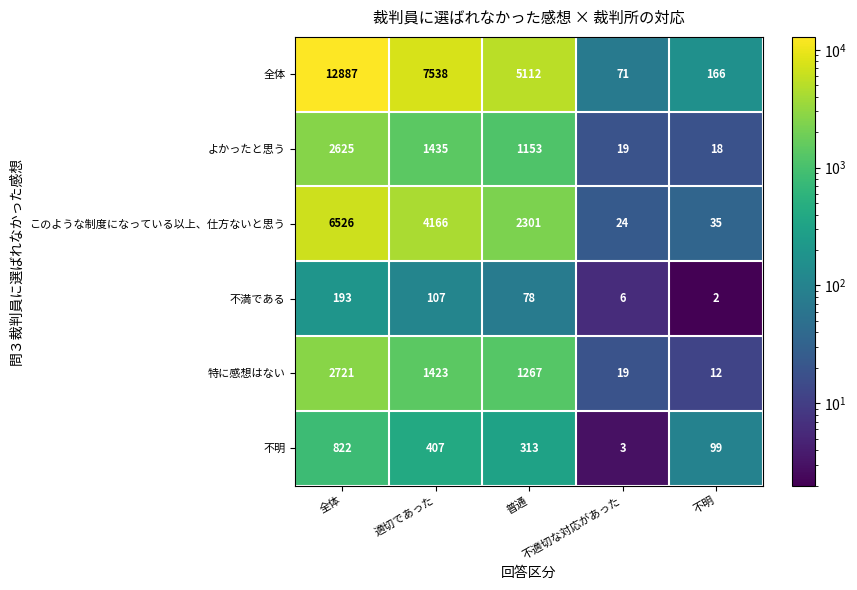

Which category has the lowest value across all series?

不明